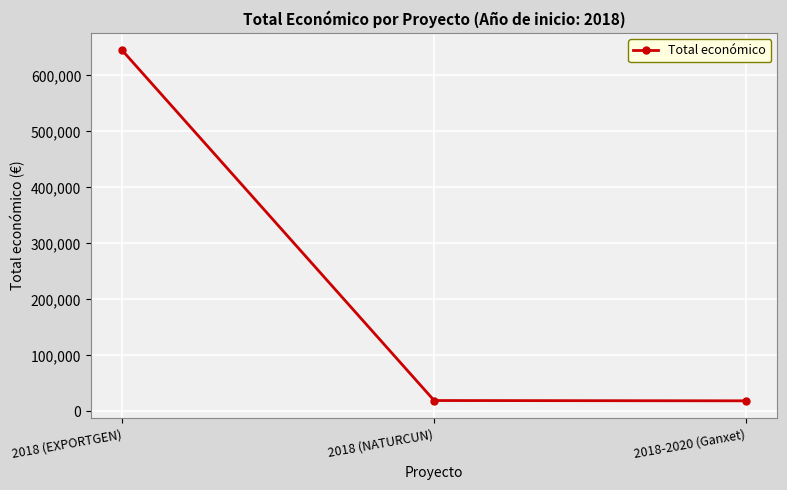

What is the value of the 3rd point from the left?

18970